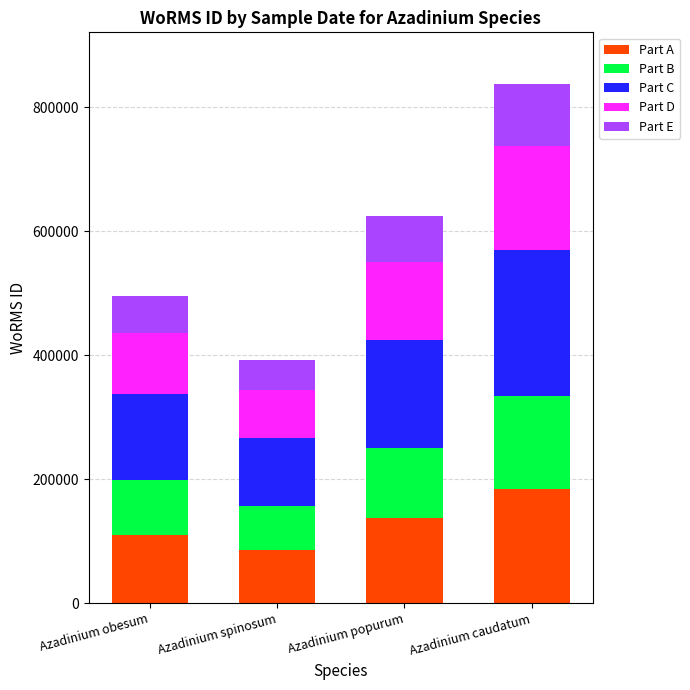

The value of Part A at Azadinium spinosum is 114332.4. True or false?

False